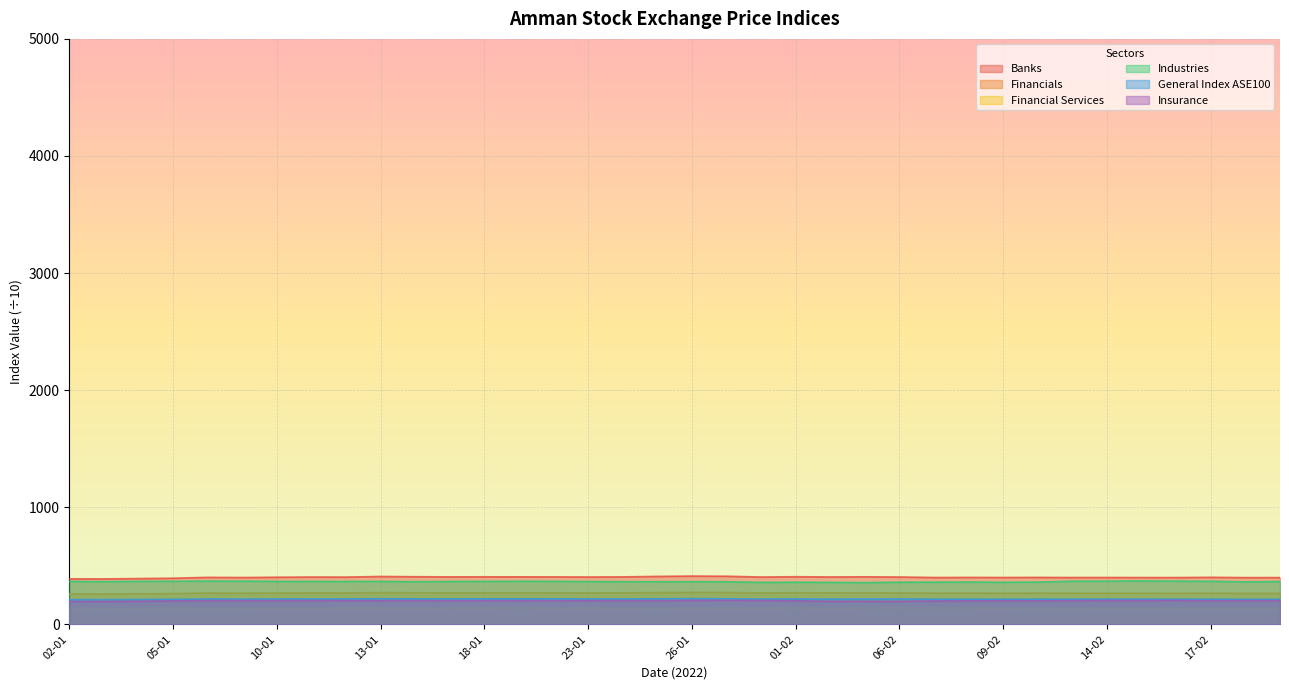

Between 10-02 and 16-02, which series saw the biggest shift?

Industries